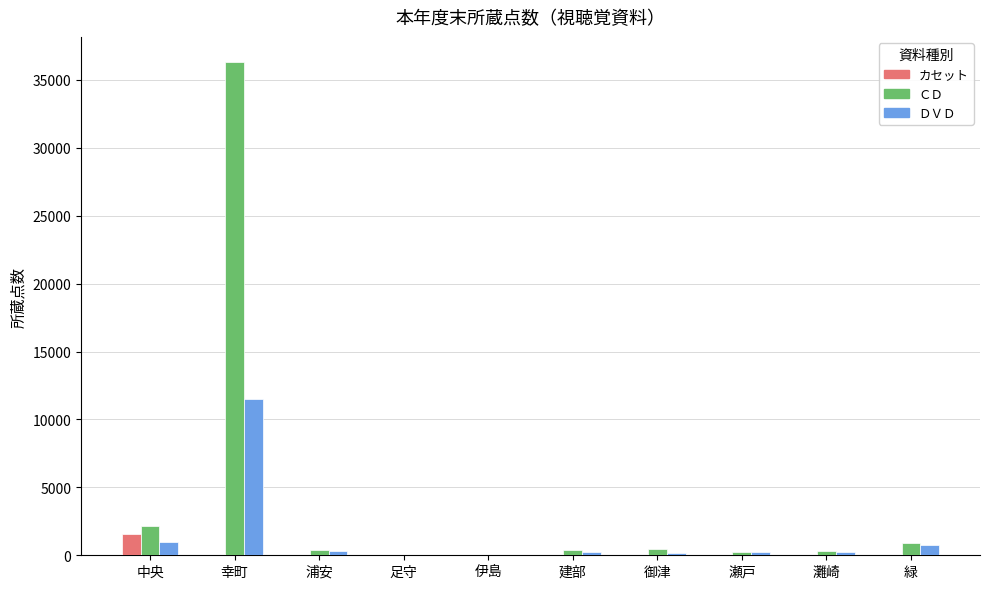

How many groups of bars are there?

10